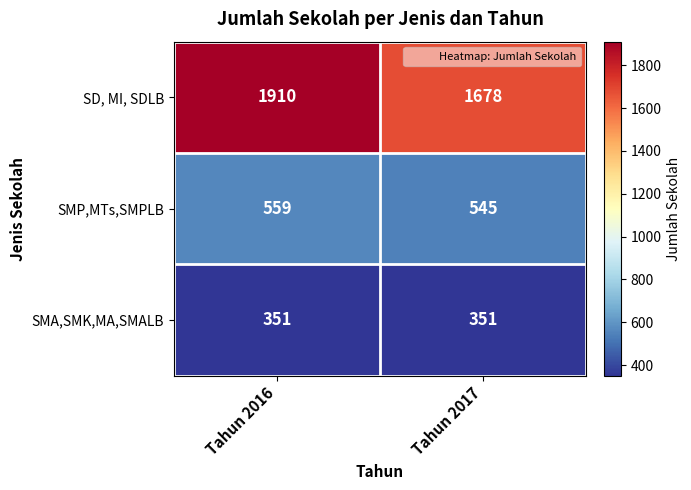

Which label corresponds to the largest value in the chart?

Tahun 2016